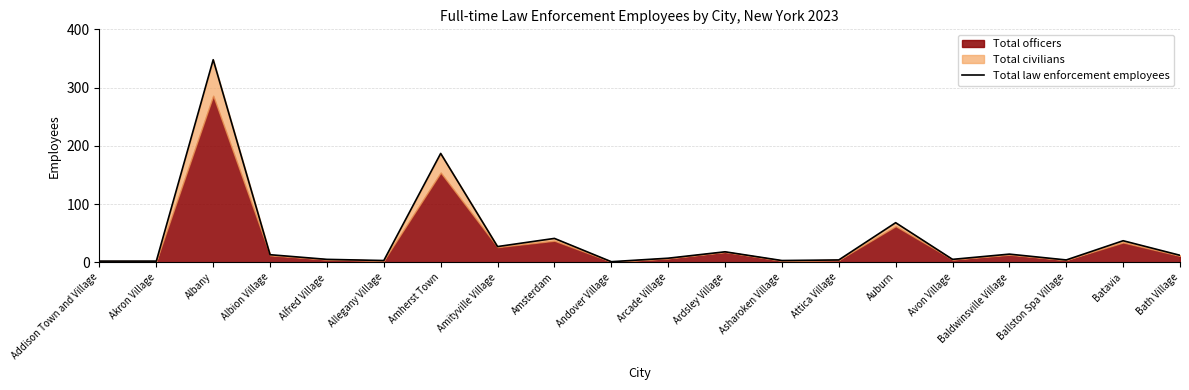

List the labels in order of value, smallest first.

Andover Village, Addison Town and Village, Akron Village, Allegany Village, Asharoken Village, Attica Village, Ballston Spa Village, Alfred Village, Avon Village, Arcade Village, Bath Village, Albion Village, Baldwinsville Village, Ardsley Village, Amityville Village, Batavia, Amsterdam, Auburn, Amherst Town, Albany